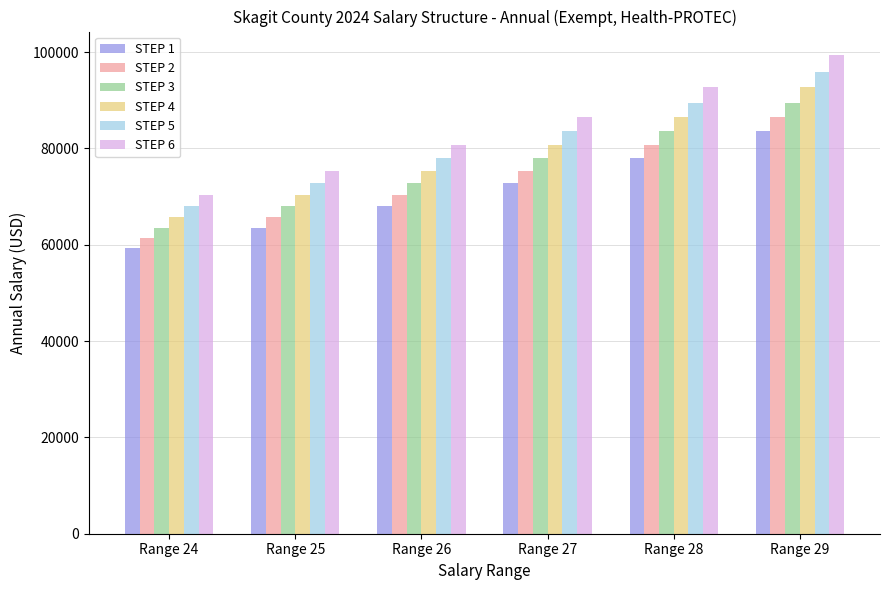

At how many categories does at least one series exceed 97731?

1